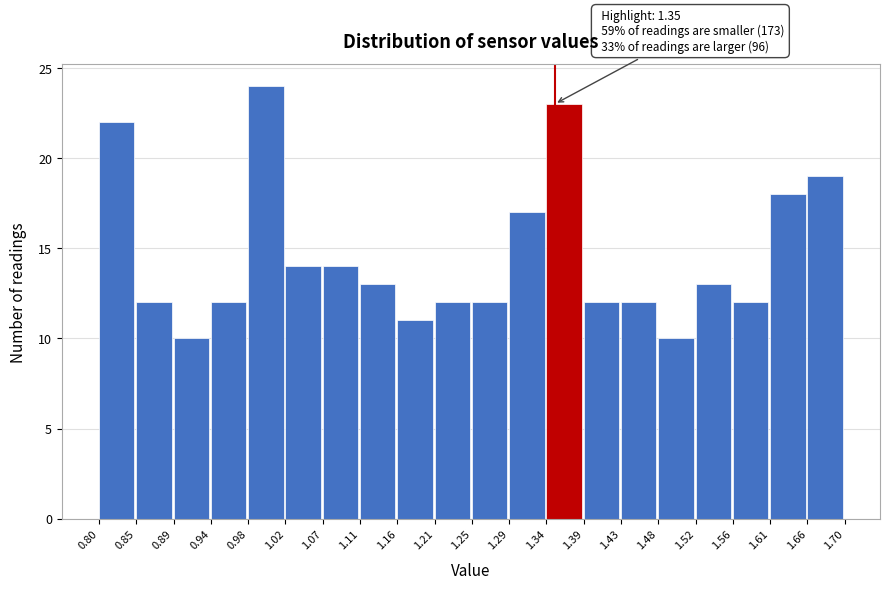

Which range on the x-axis has the tallest bar?

0.98 to 1.02